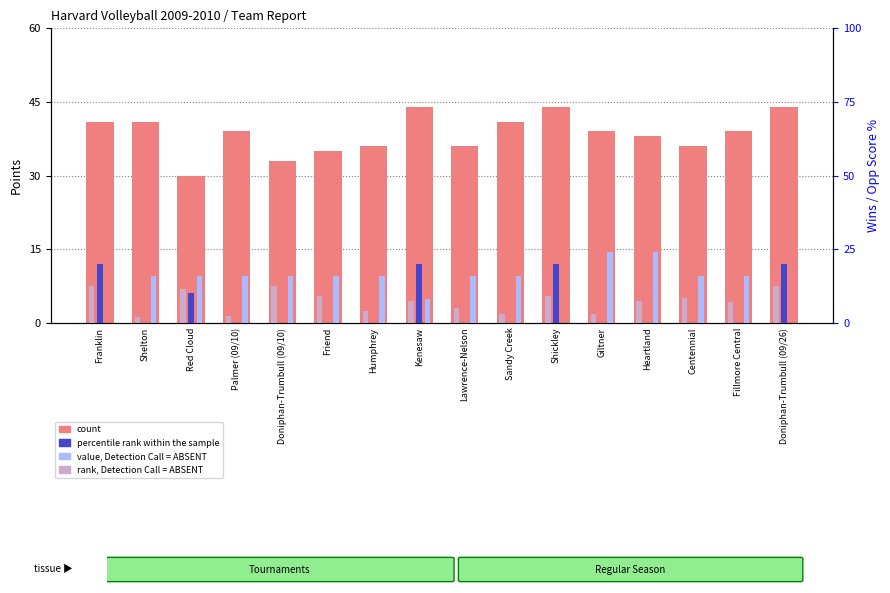

Where does the count series first go above 39?

Franklin